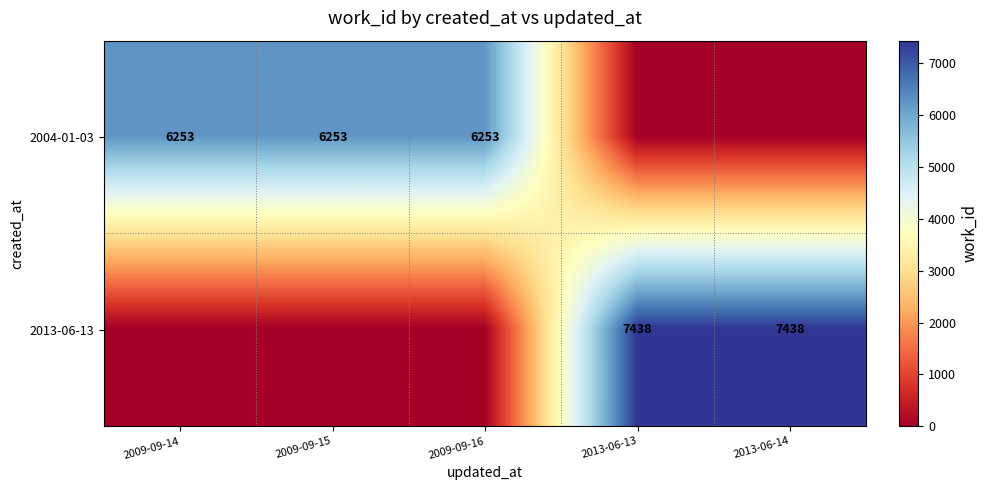

How many series are shown in this chart?

2